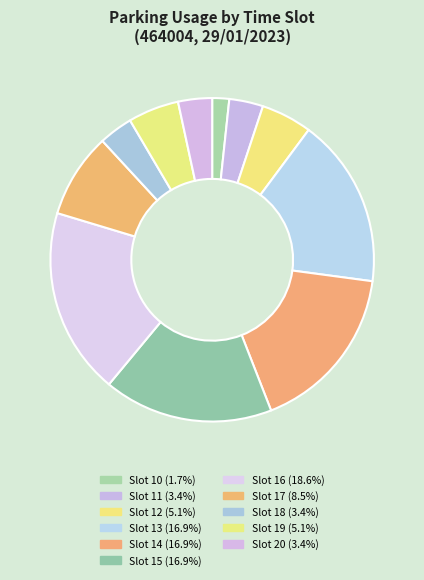

How many slices are in this pie chart?

11